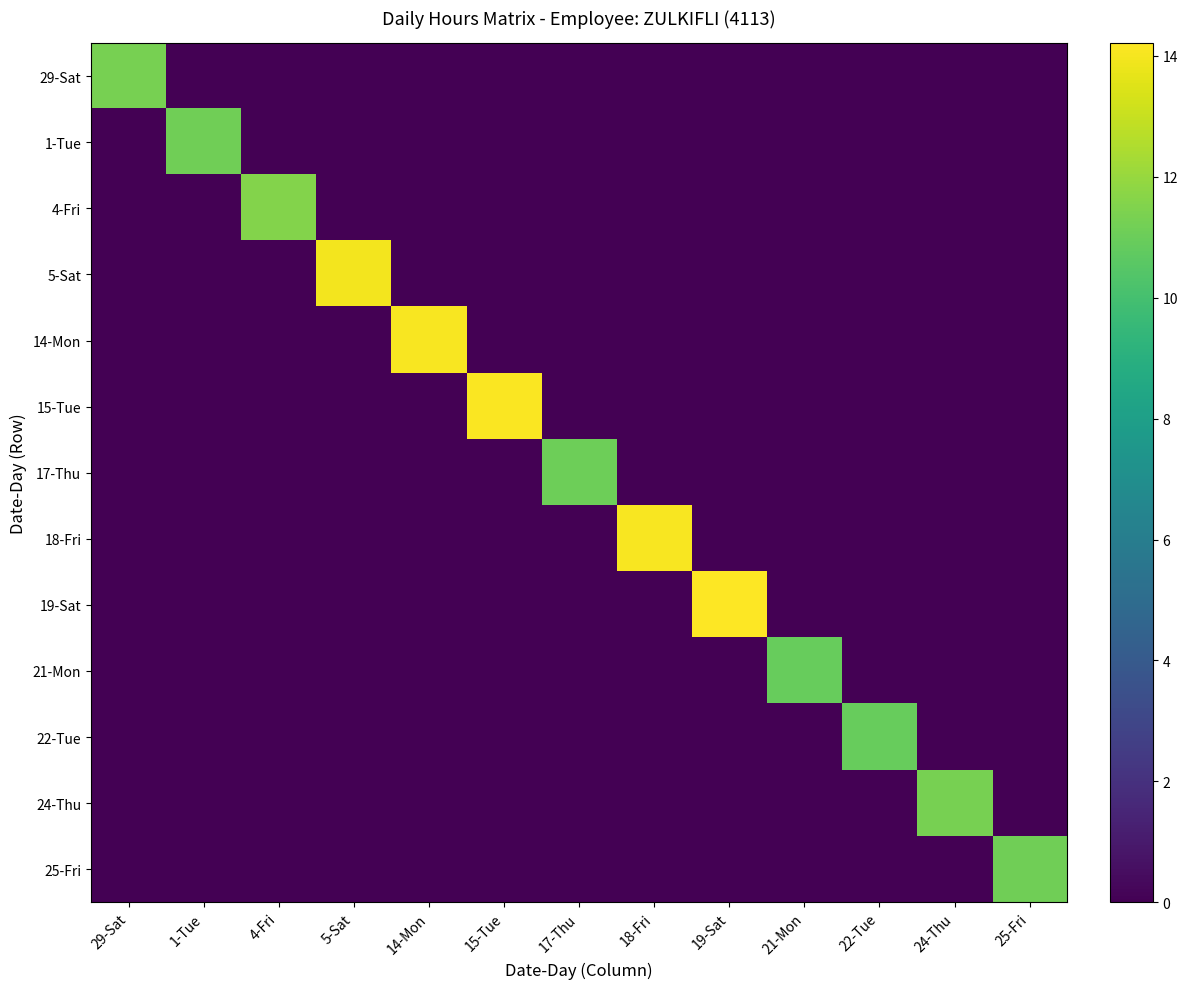

What is the difference between the highest and lowest values at 1-Tue?

11.1